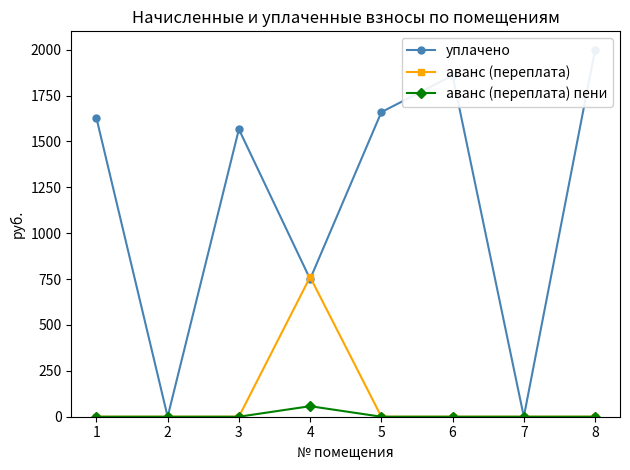

At which label does уплачено reach its peak?

8